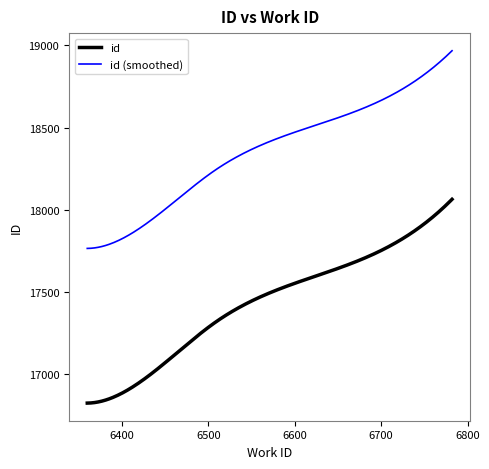

What is the smallest value displayed?

16825.0